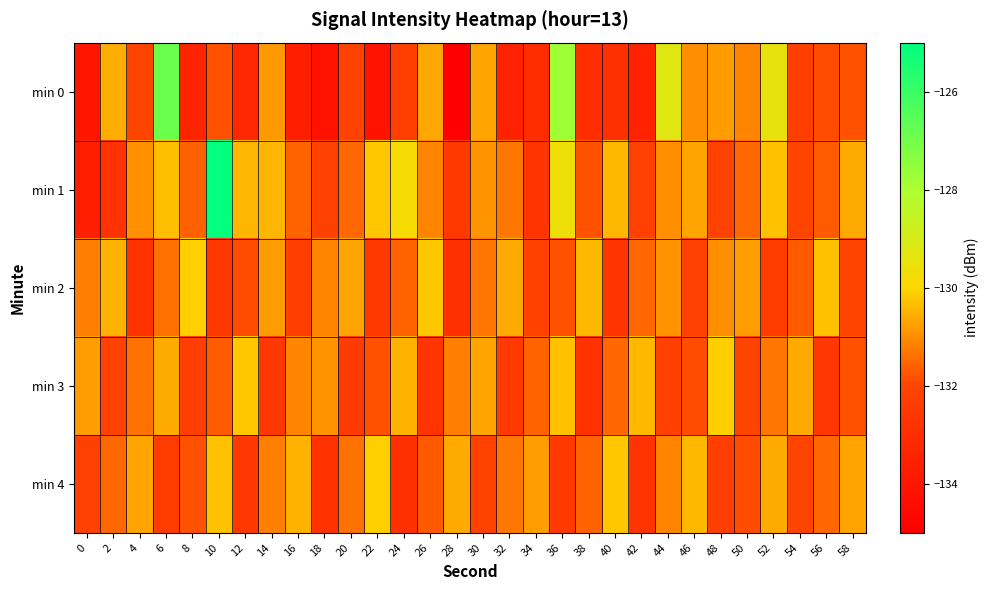

How many distinct data groups are displayed?

5